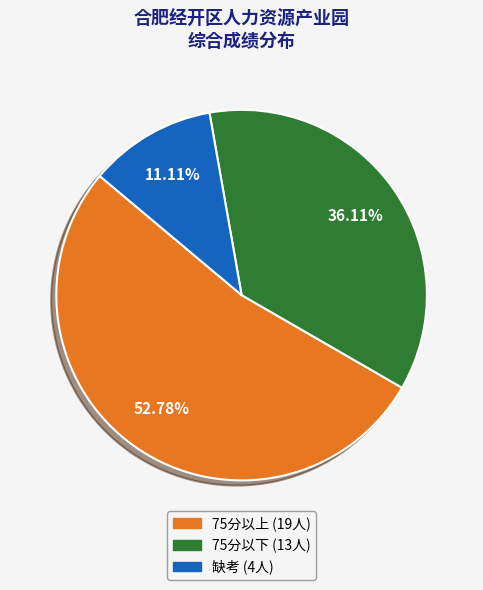

Does any single category account for the majority?

Yes